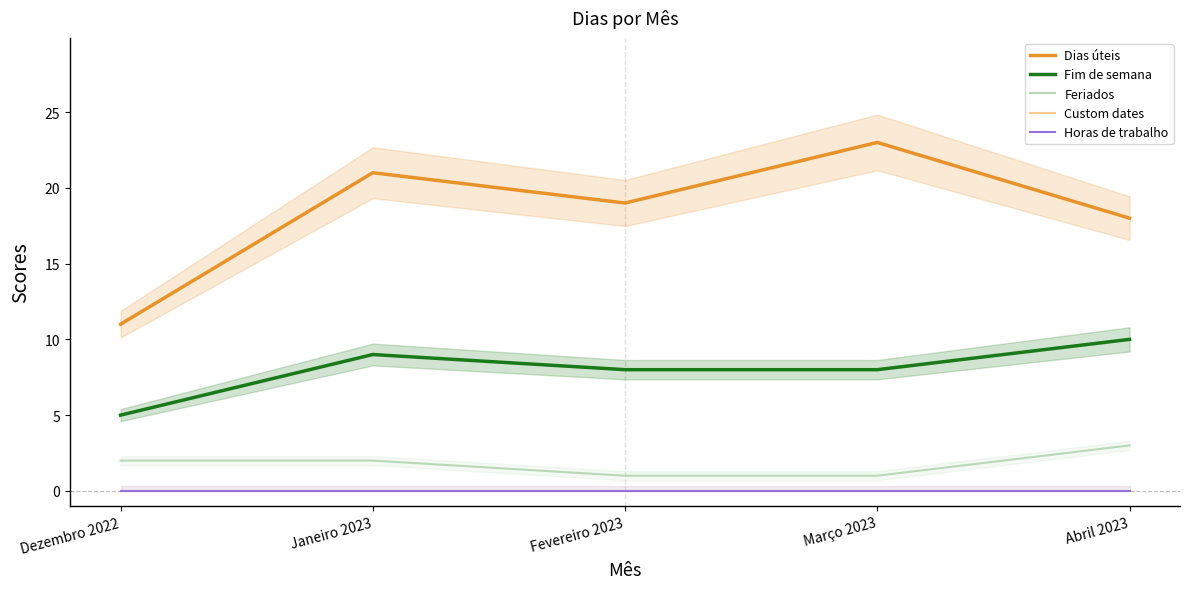

Reading right to left, transcribe all the data shown in this chart.

Dias úteis: Abril 2023=18	Março 2023=23	Fevereiro 2023=19	Janeiro 2023=21	Dezembro 2022=11
Fim de semana: Abril 2023=10	Março 2023=8	Fevereiro 2023=8	Janeiro 2023=9	Dezembro 2022=5
Feriados: Abril 2023=3	Março 2023=1	Fevereiro 2023=1	Janeiro 2023=2	Dezembro 2022=2
Custom dates: Abril 2023=0	Março 2023=0	Fevereiro 2023=0	Janeiro 2023=0	Dezembro 2022=0
Horas de trabalho: Abril 2023=0	Março 2023=0	Fevereiro 2023=0	Janeiro 2023=0	Dezembro 2022=0